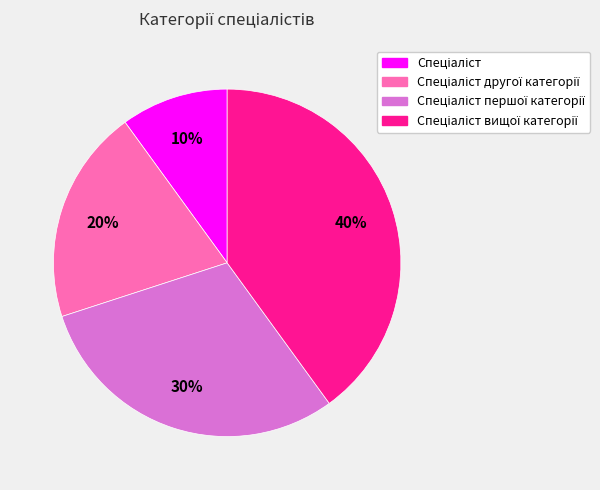

Does any single category account for the majority?

No